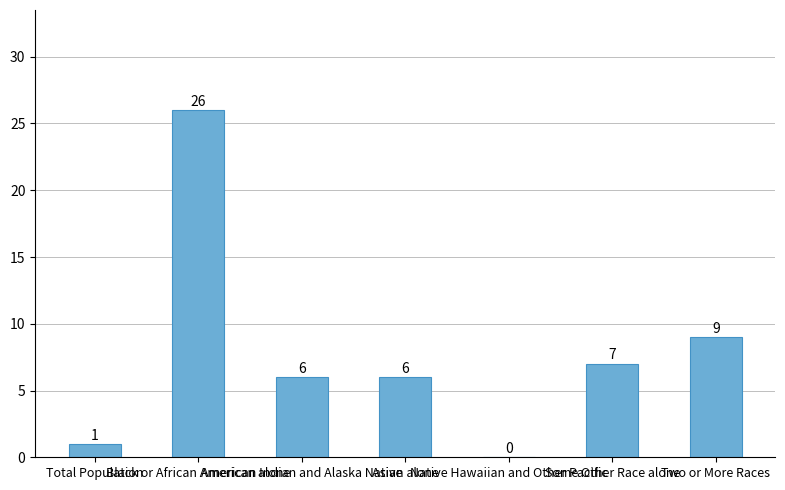

Which category has the highest value across all series?

Black or African American alone